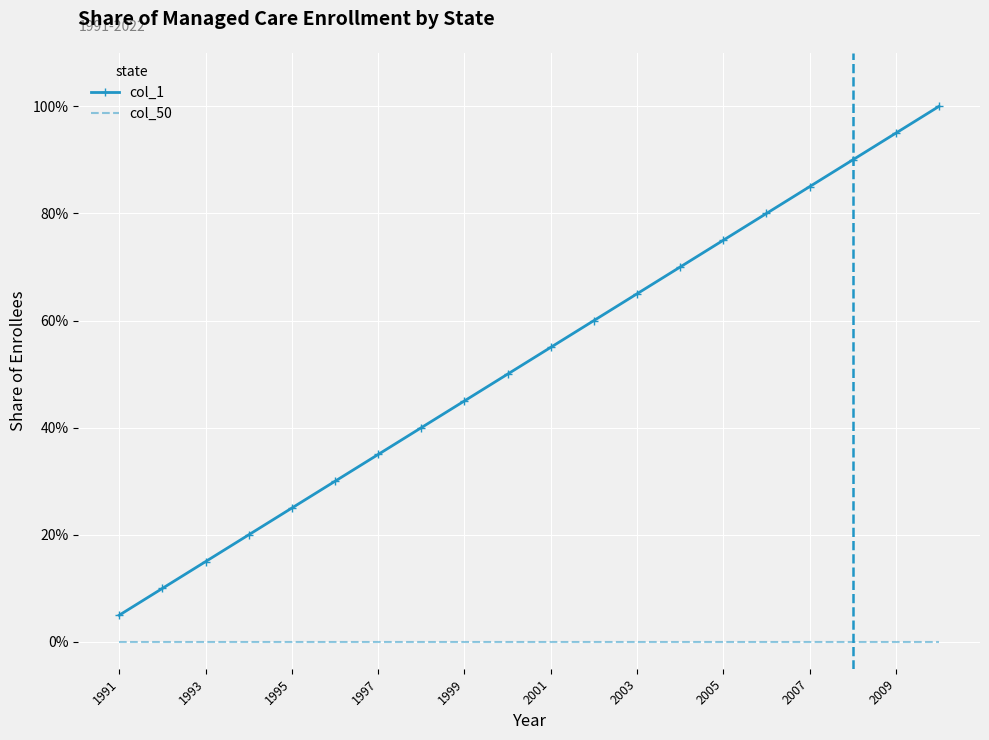

What are all the series names shown in the legend?

col_1, col_50